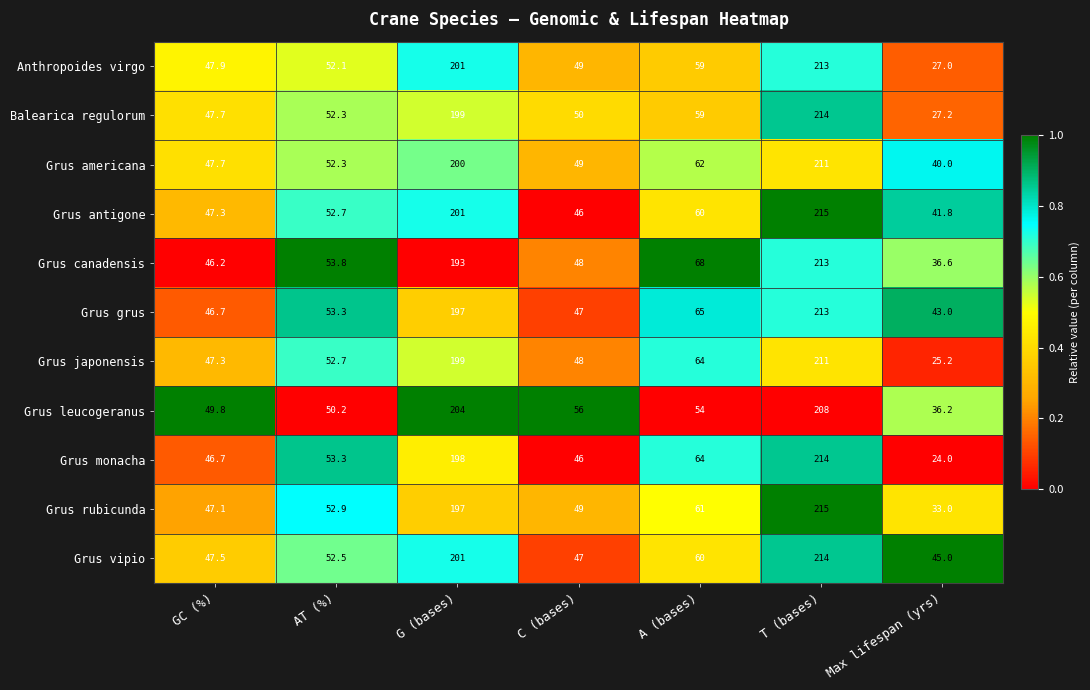

At which category is the sum across all series the highest?

T (bases)